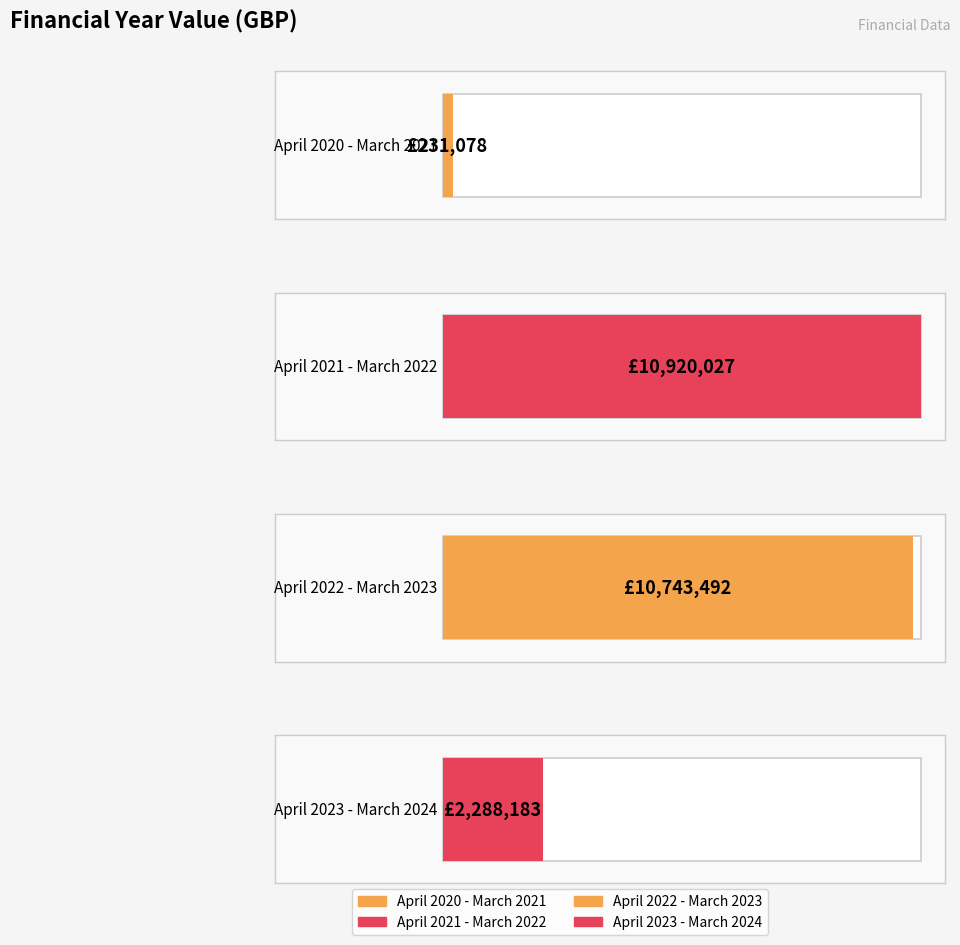

What is the label of the 1st bar from the left?

April 2020 - March 2021